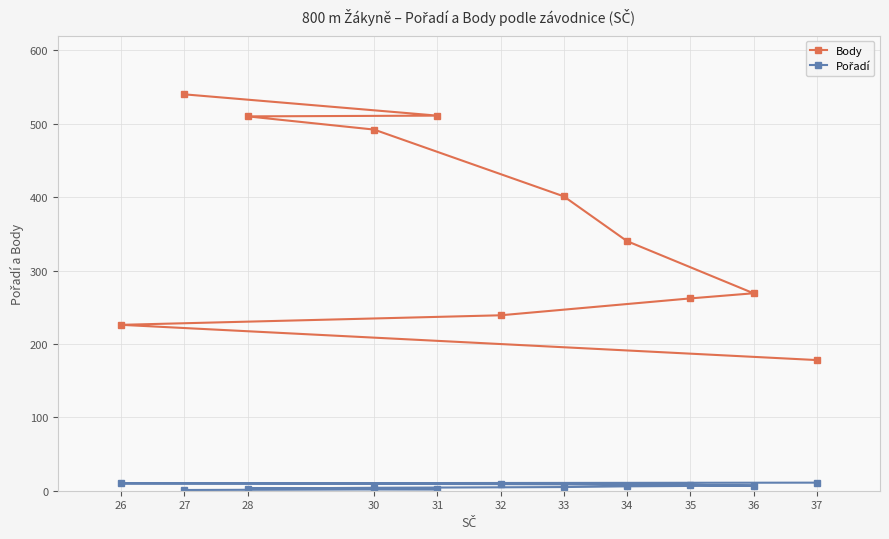

True or false: Pořadí and Body cross at least once.

False